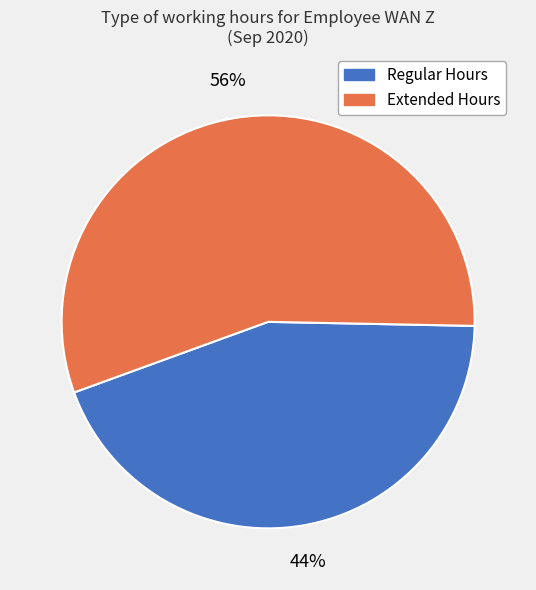

What is the smallest slice in the pie chart?

Regular Hours